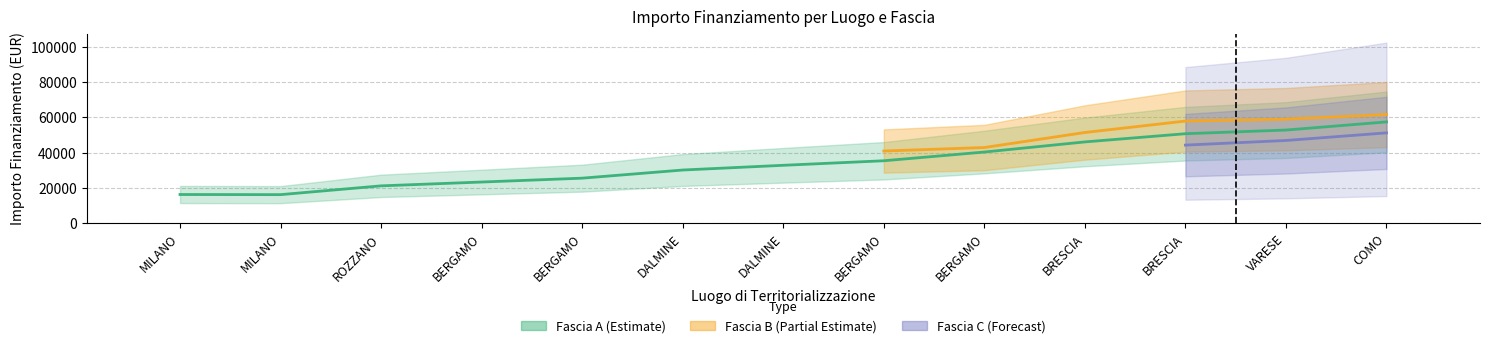

Count the number of data series in this chart.

3